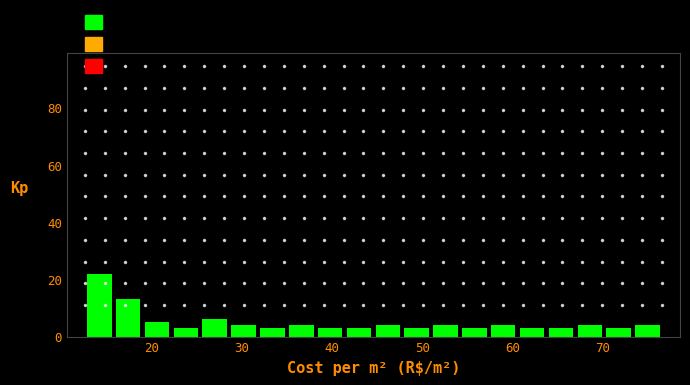

Around what value on the x-axis is the tallest bar? Give the approximate position of its centre, as read against the axis.

14